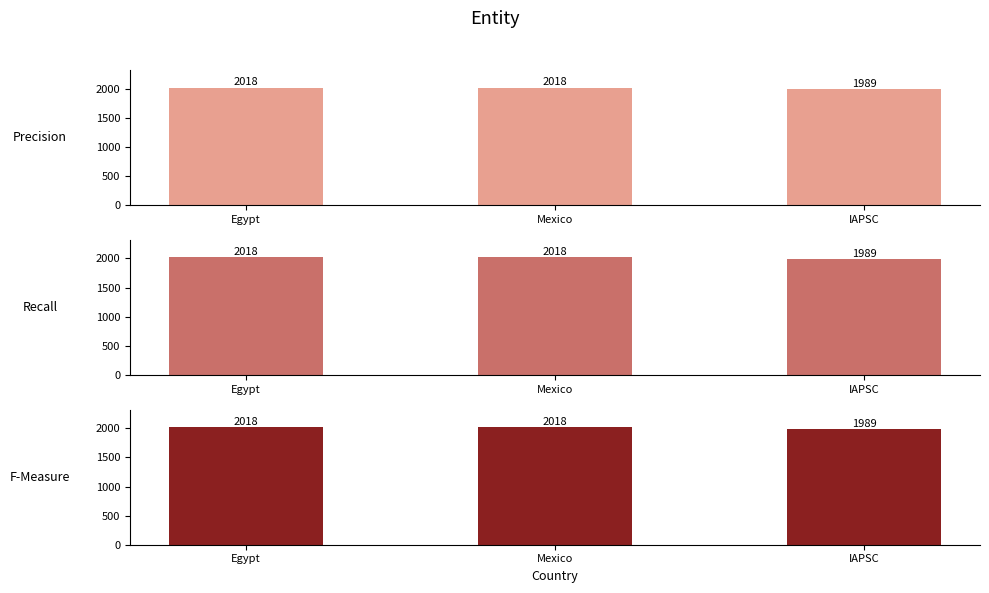

At which category is the sum across all series the highest?

Egypt